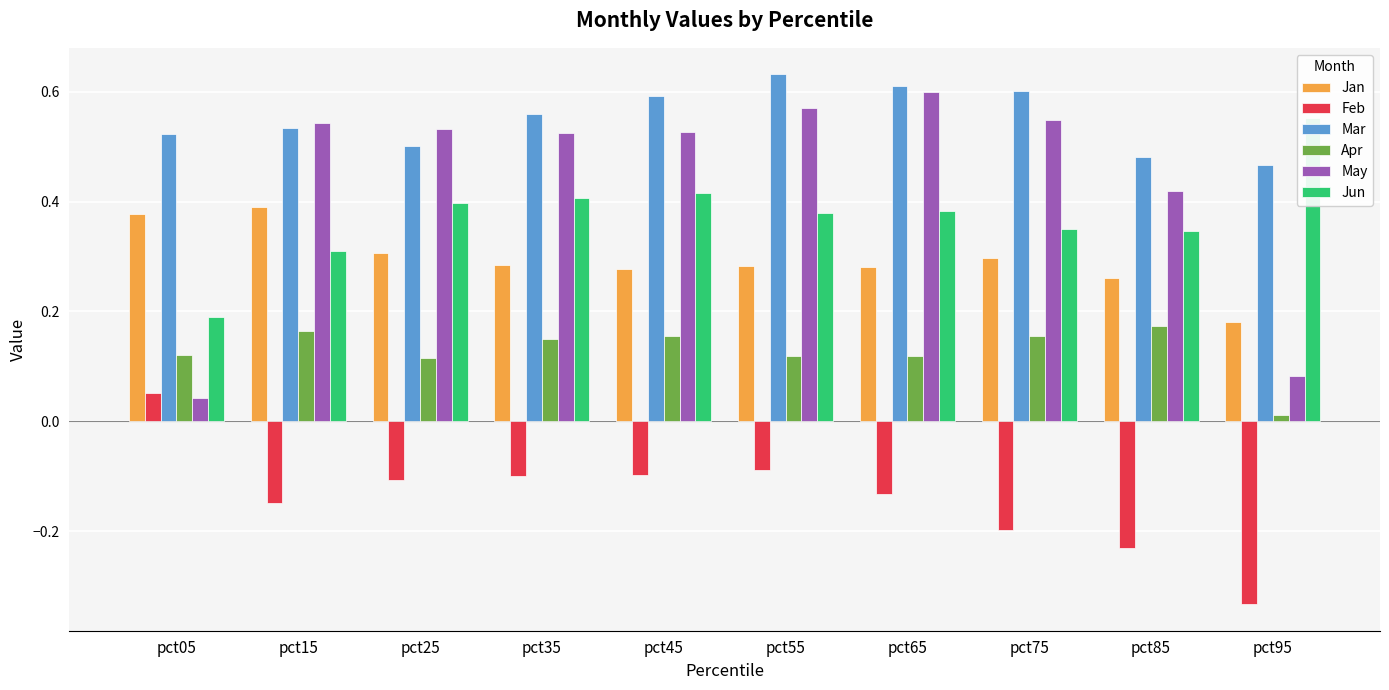

Which series has the largest range (max minus min)?

May